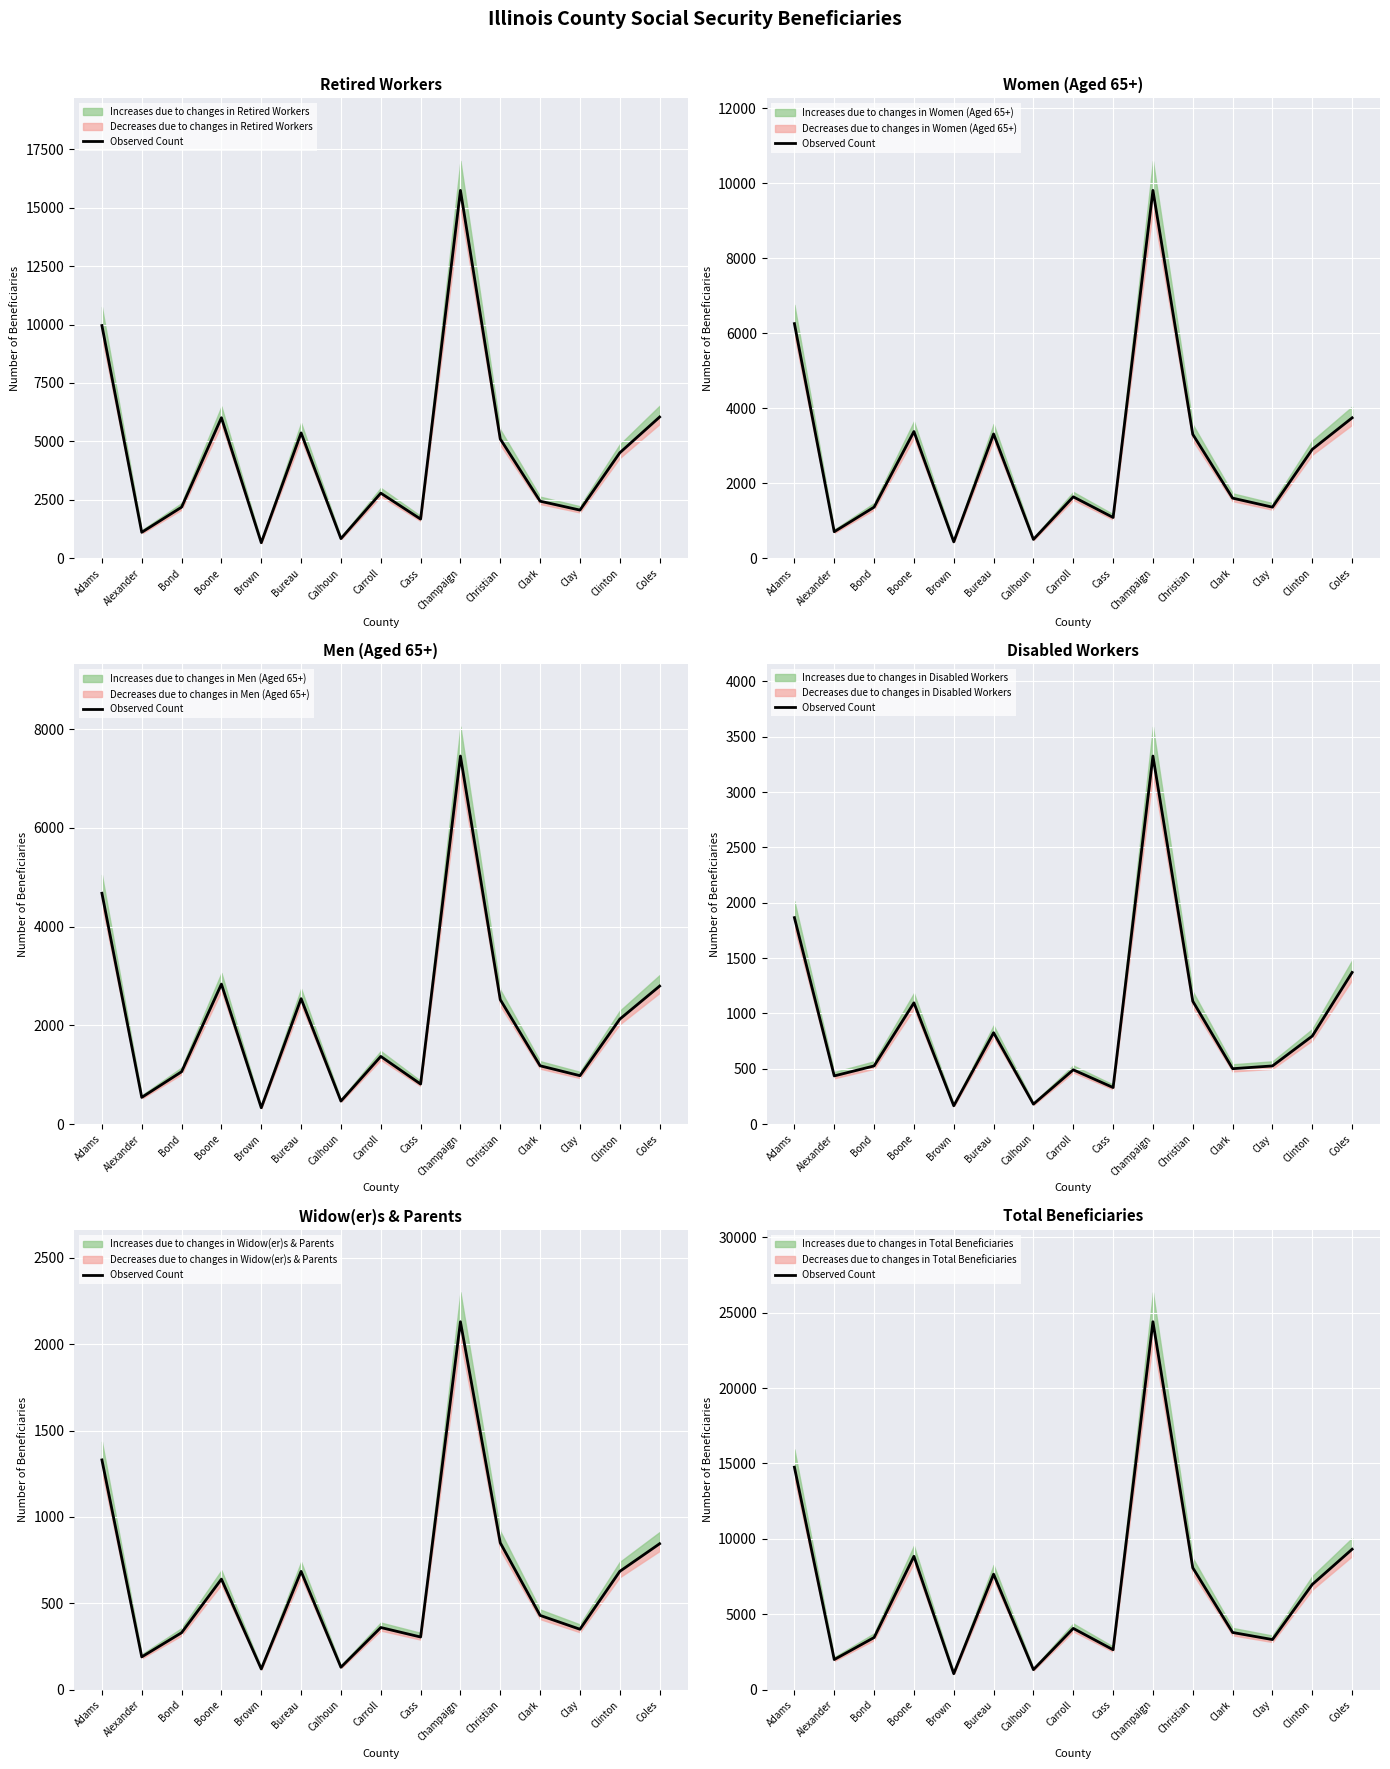

Rank the categories by value from highest to lowest.

Champaign, Adams, Coles, Boone, Christian, Bureau, Clinton, Carroll, Clark, Bond, Clay, Cass, Alexander, Calhoun, Brown